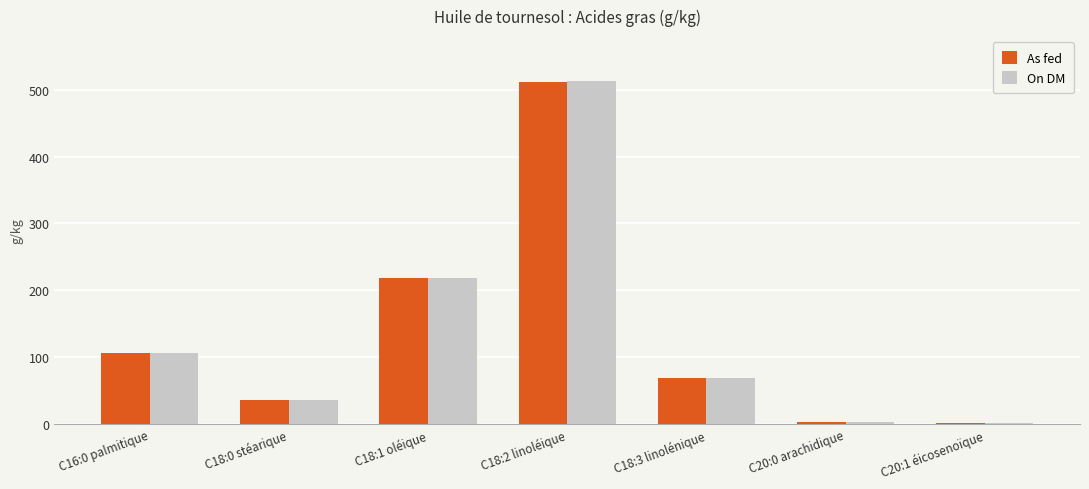

What is the total value across all series at C18:0 stéarique?

72.1